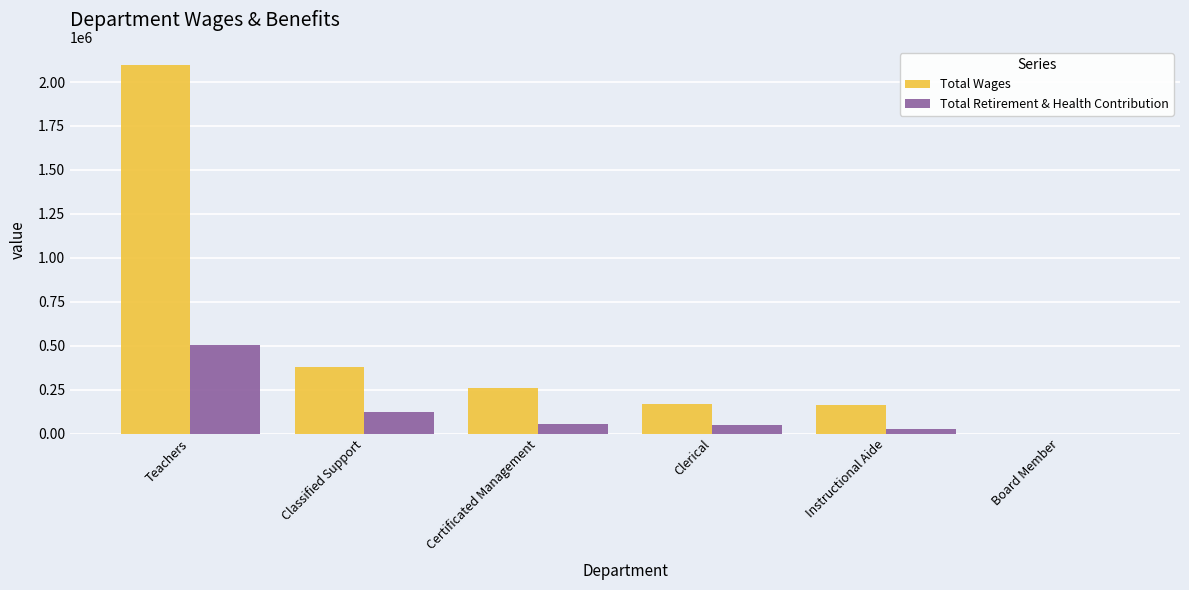

The value of Total Wages at Teachers is 2095387. True or false?

True